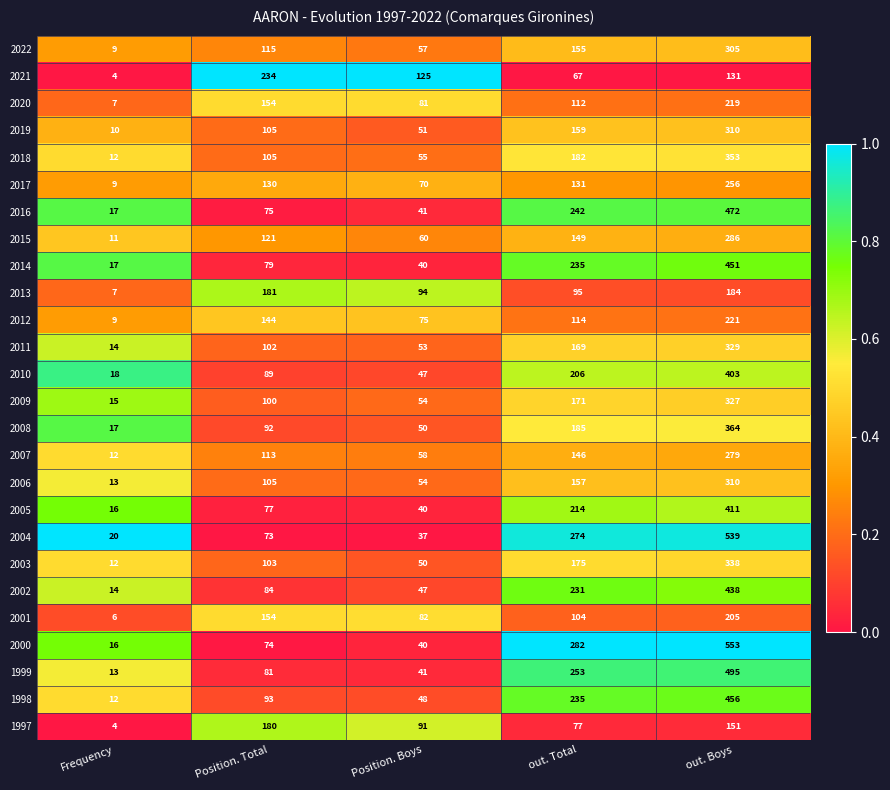

Which series has the largest range (max minus min)?

2000